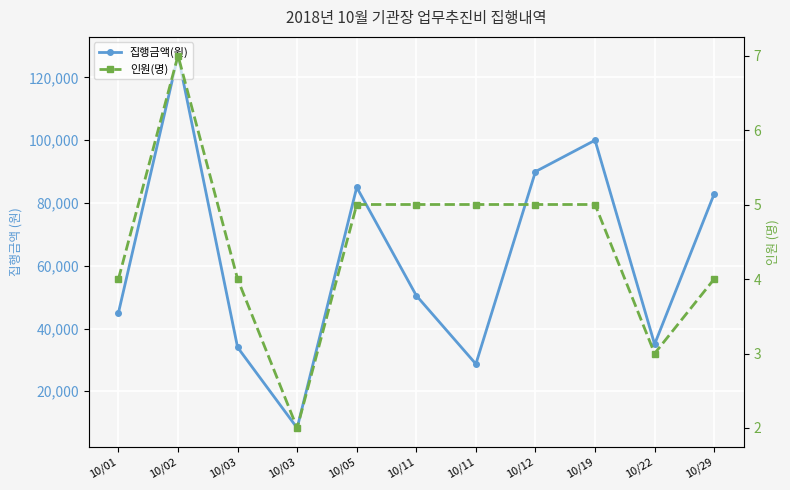

Which series has the largest total across all categories?

집행금액(원)